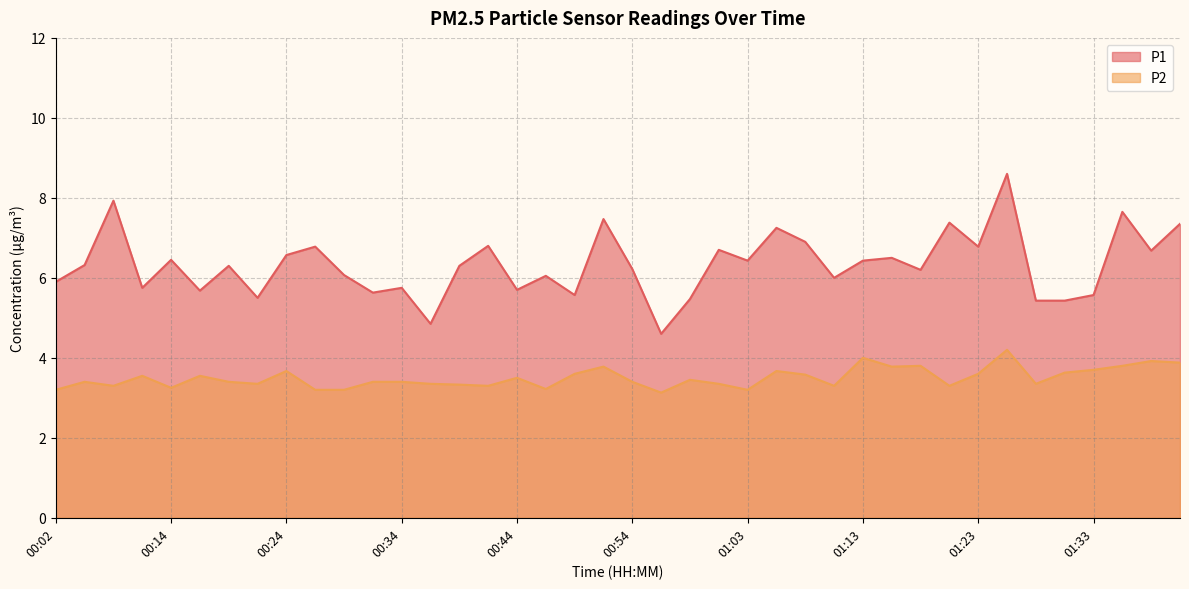

True or false: P1 and P2 intersect in this chart.

False